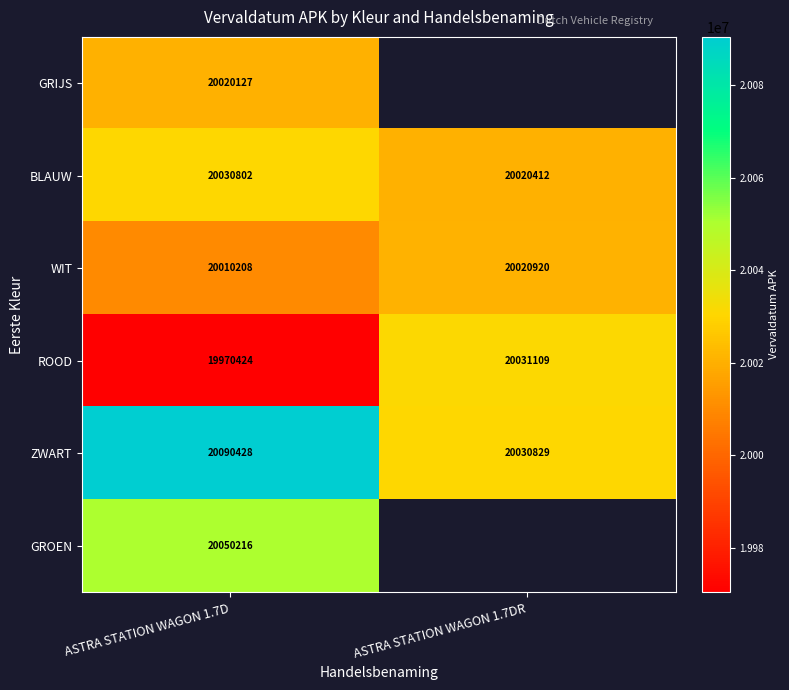

Between ASTRA STATION WAGON 1.7DR and ASTRA STATION WAGON 1.7D, which is larger?

ASTRA STATION WAGON 1.7D